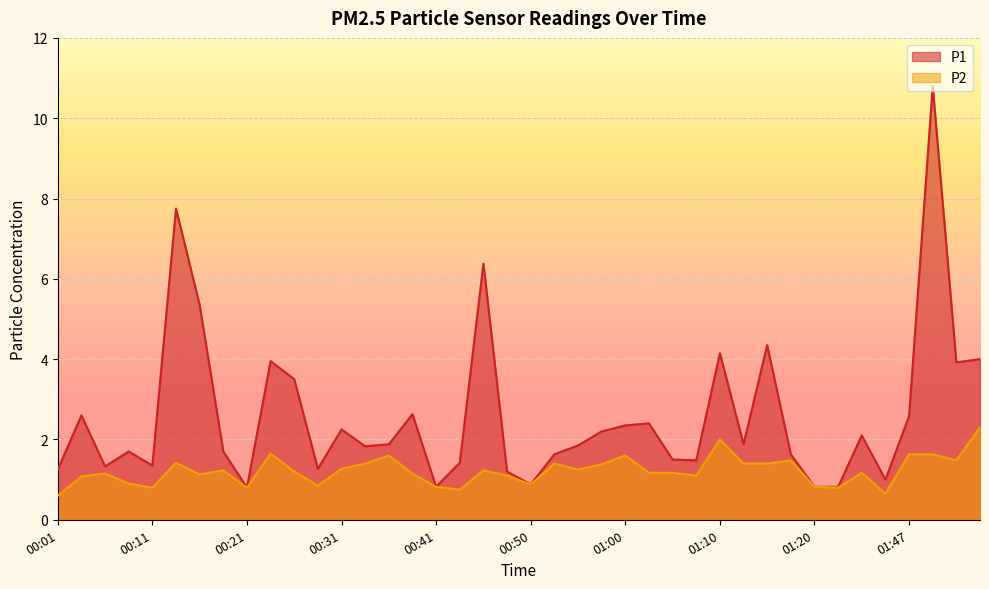

At which category does the chart reach its peak across all series?

01:49